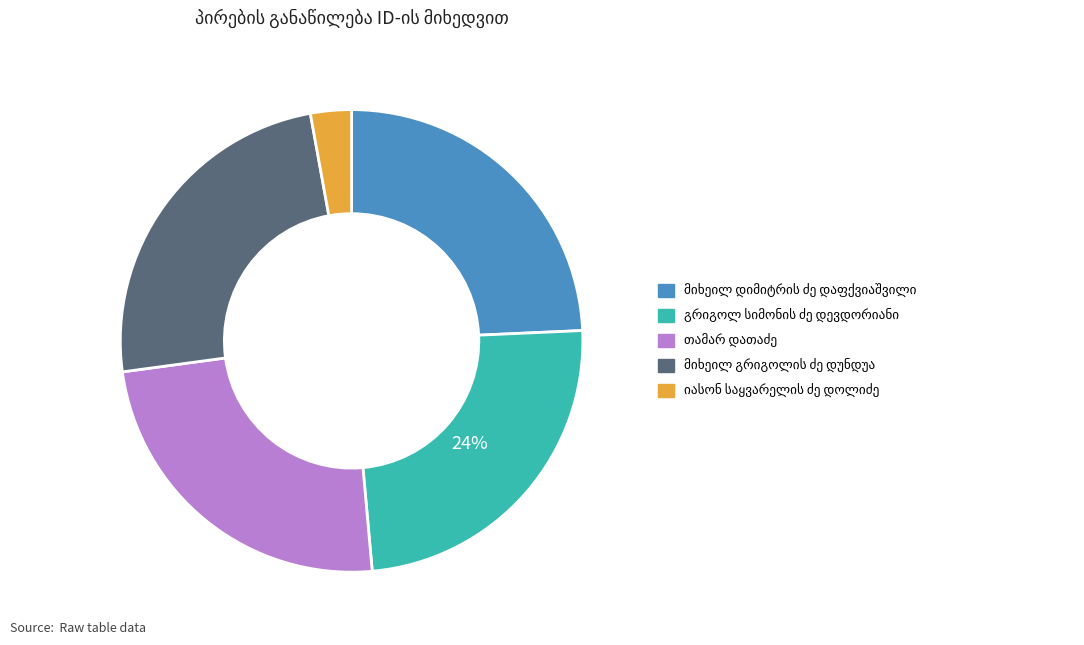

Is there any slice that represents more than half of the pie?

No